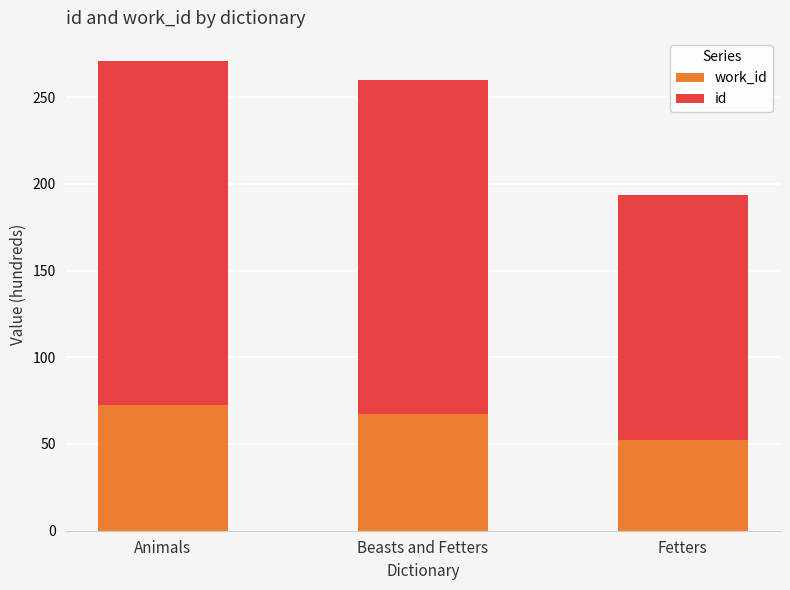

What is the total value across all series at Fetters?

193.7